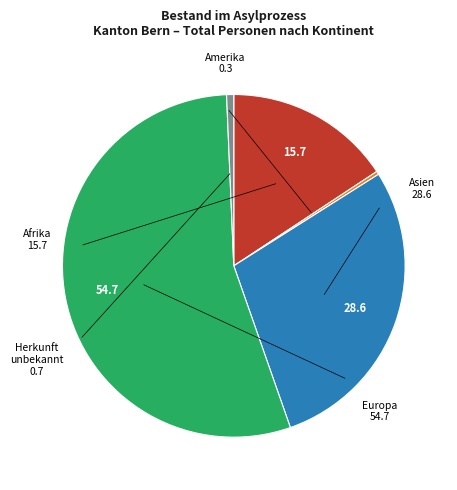

Is there any slice that represents more than half of the pie?

Yes